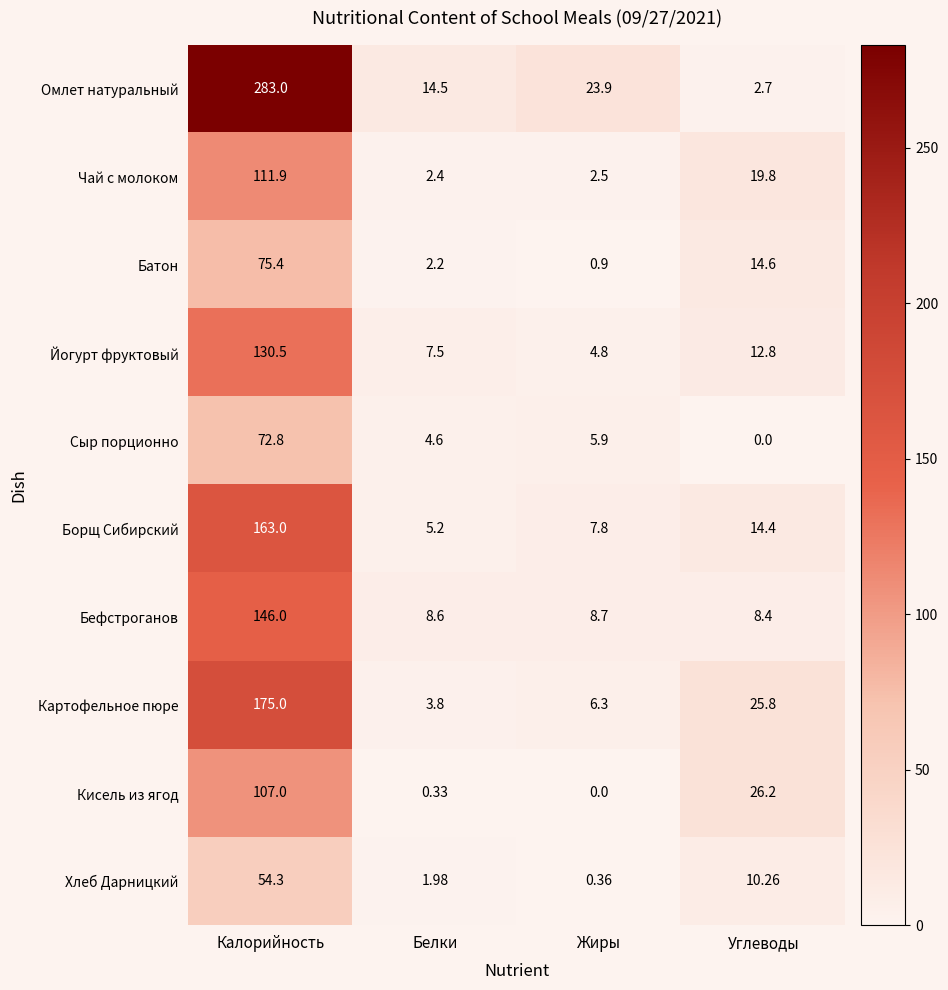

What is the total value across all series at Углеводы?

135.0